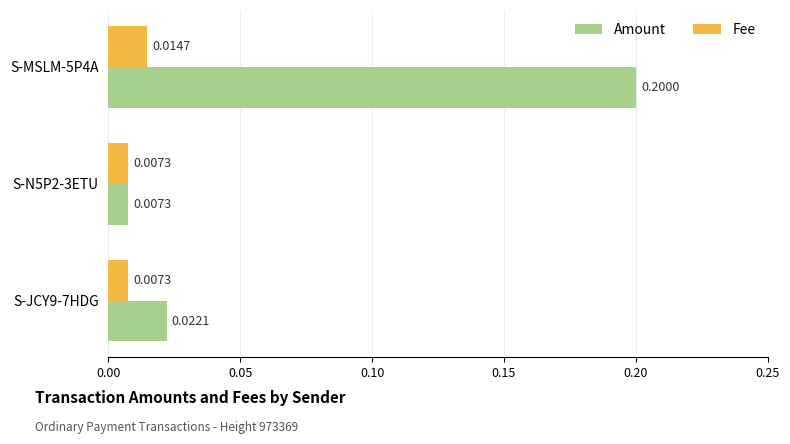

How many distinct data groups are displayed?

2